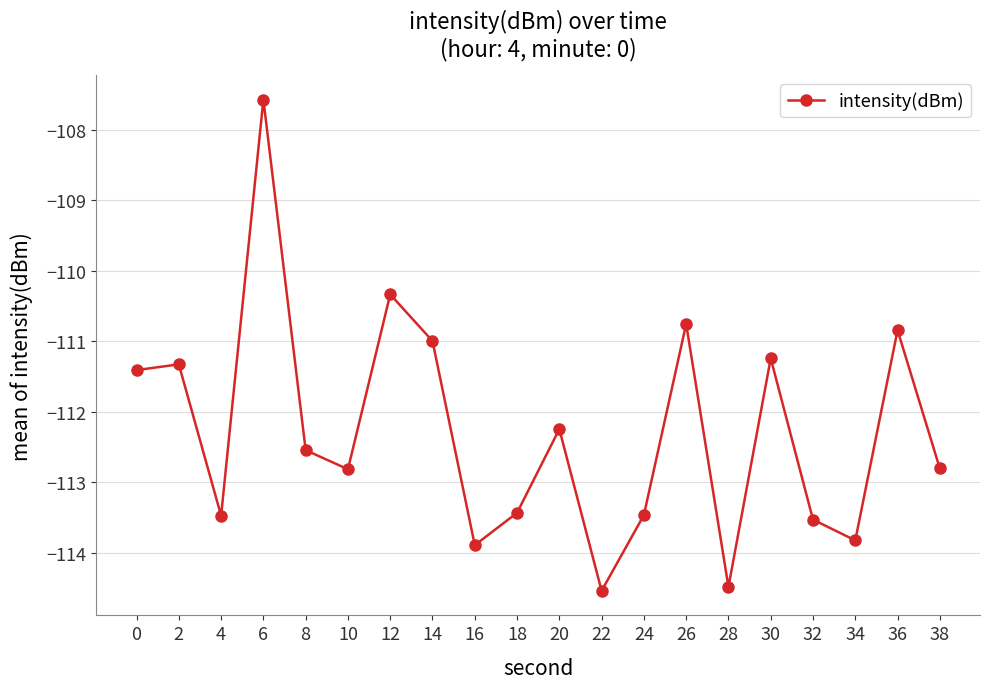

Is this an area chart (filled region under the line)?

No